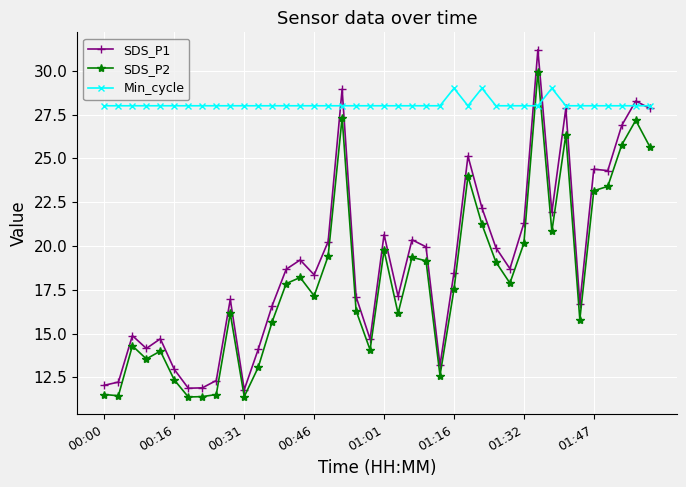

Which series has the largest total across all categories?

Min_cycle